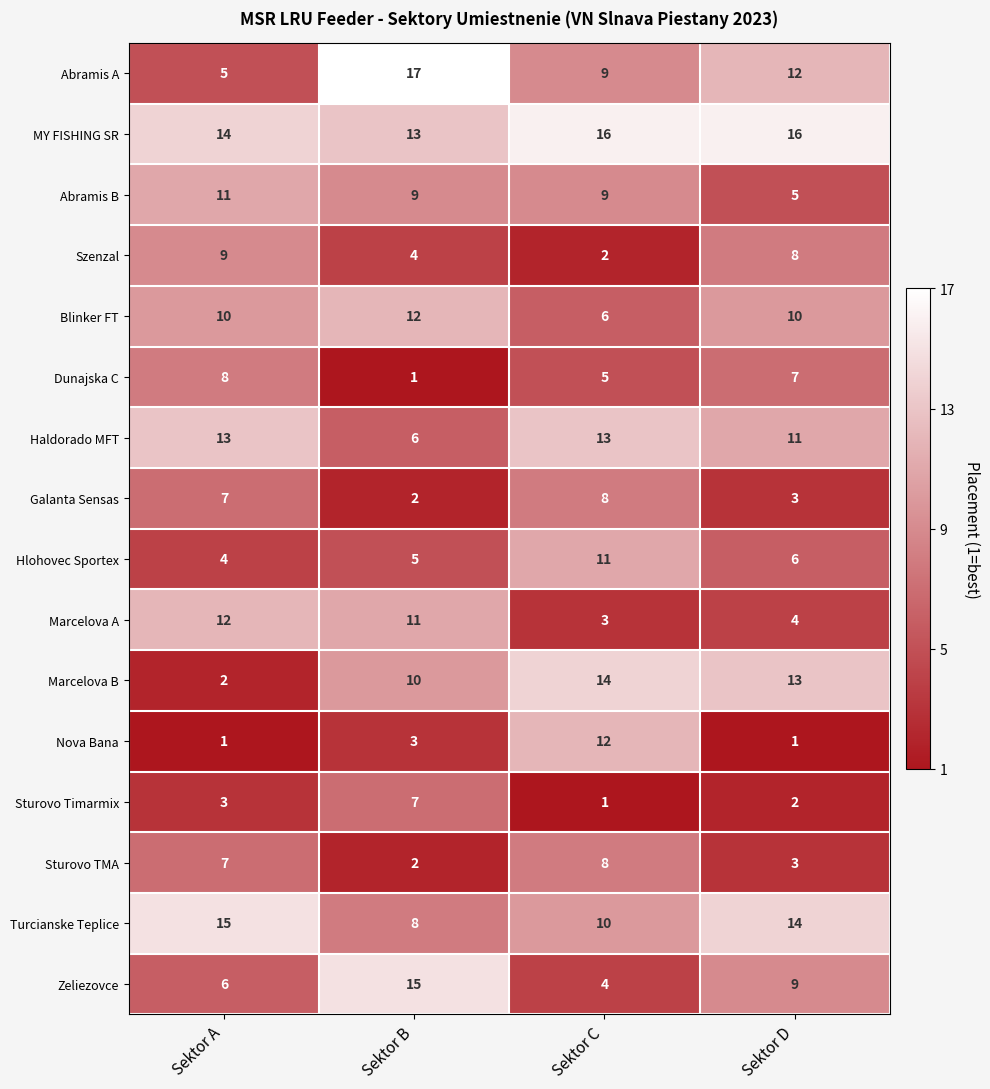

Where is MY FISHING SR nearest to the value 14?

Sektor A